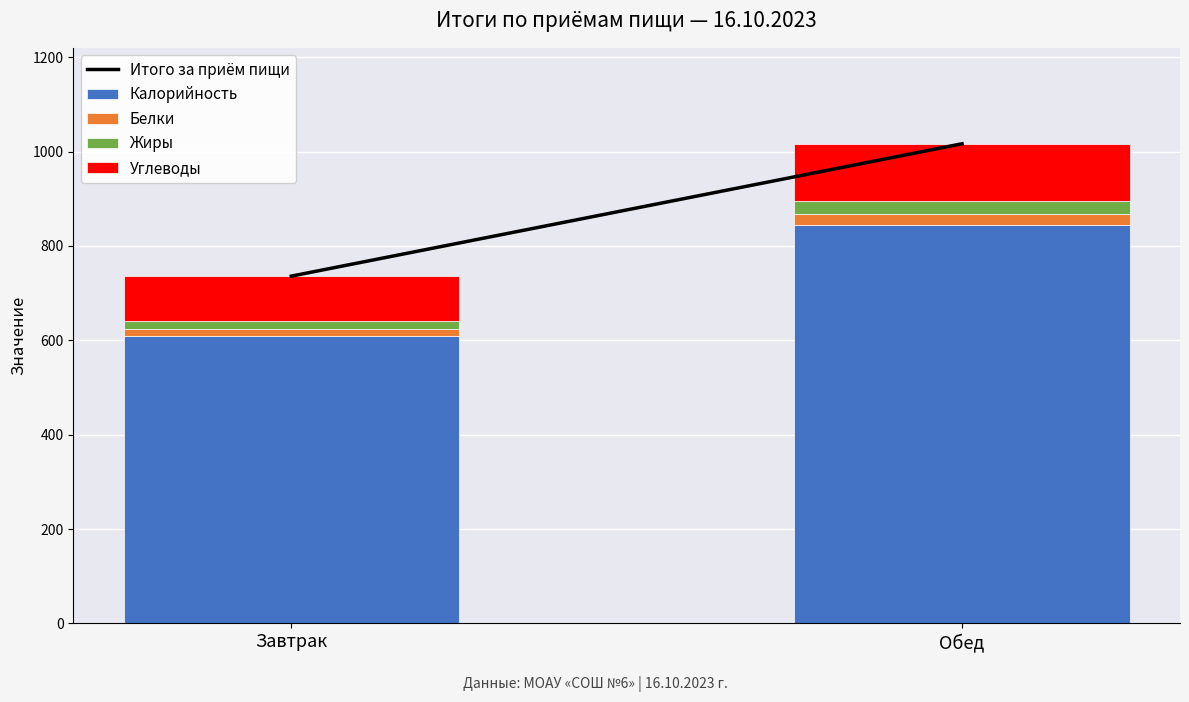

Is it true that Калорийность equals 212.3 at Обед?

False